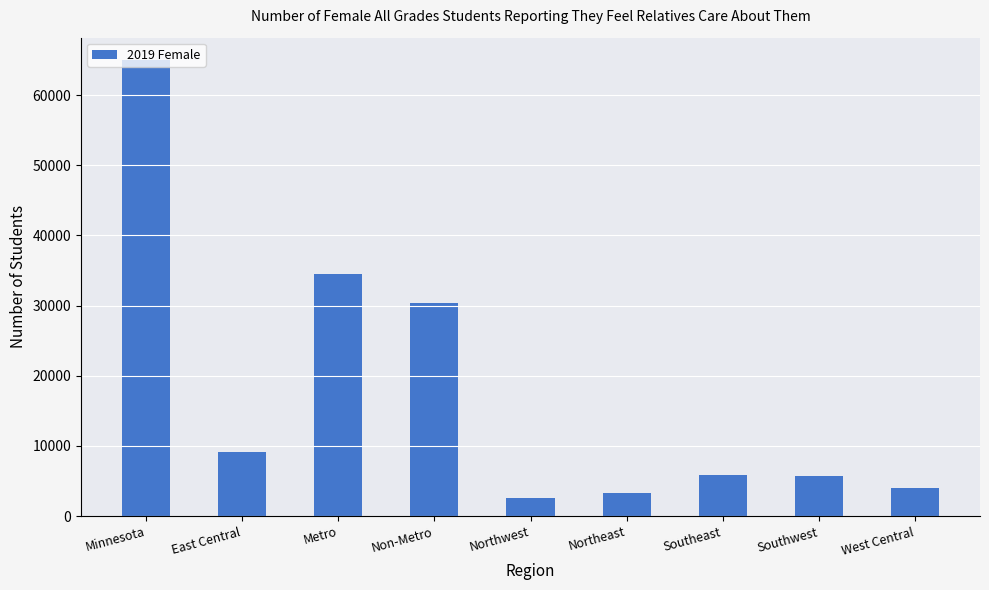

What is the maximum value shown in the chart?

64951